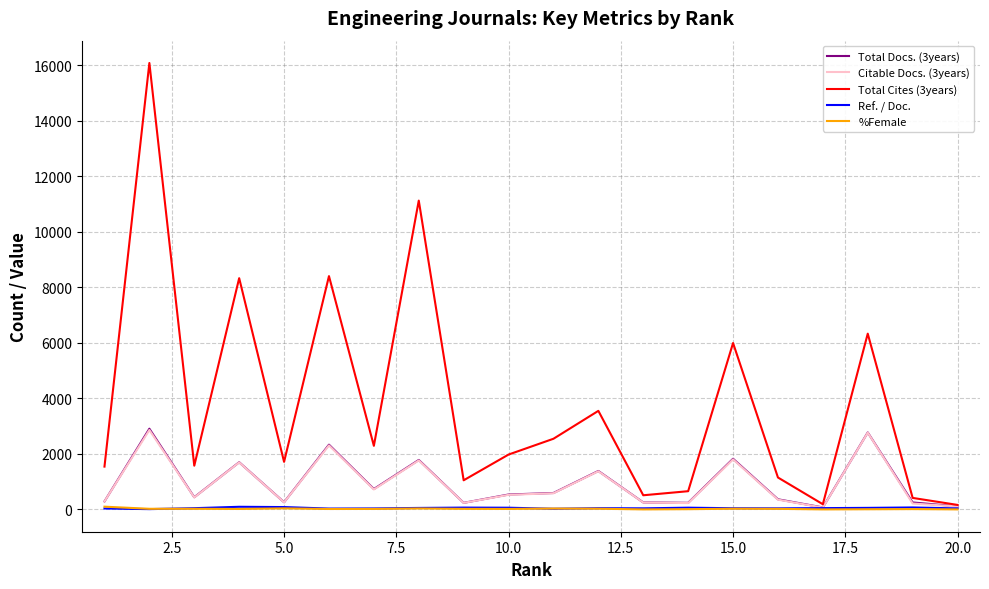

What is the maximum value for Total Docs. (3years)?

2907